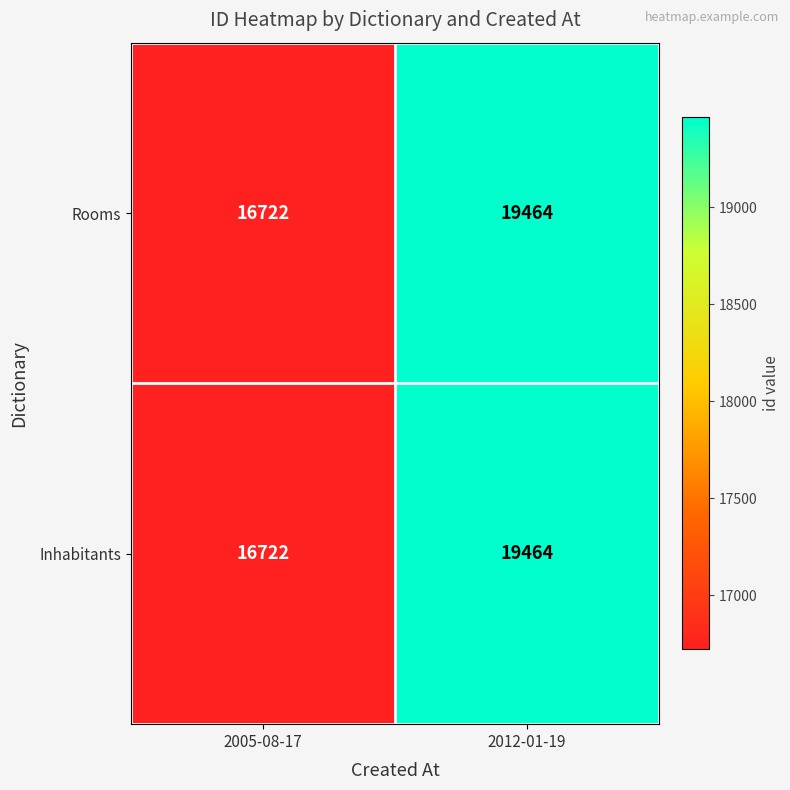

What is the sum of the Inhabitants values at 2012-01-19 and 2005-08-17?

36186